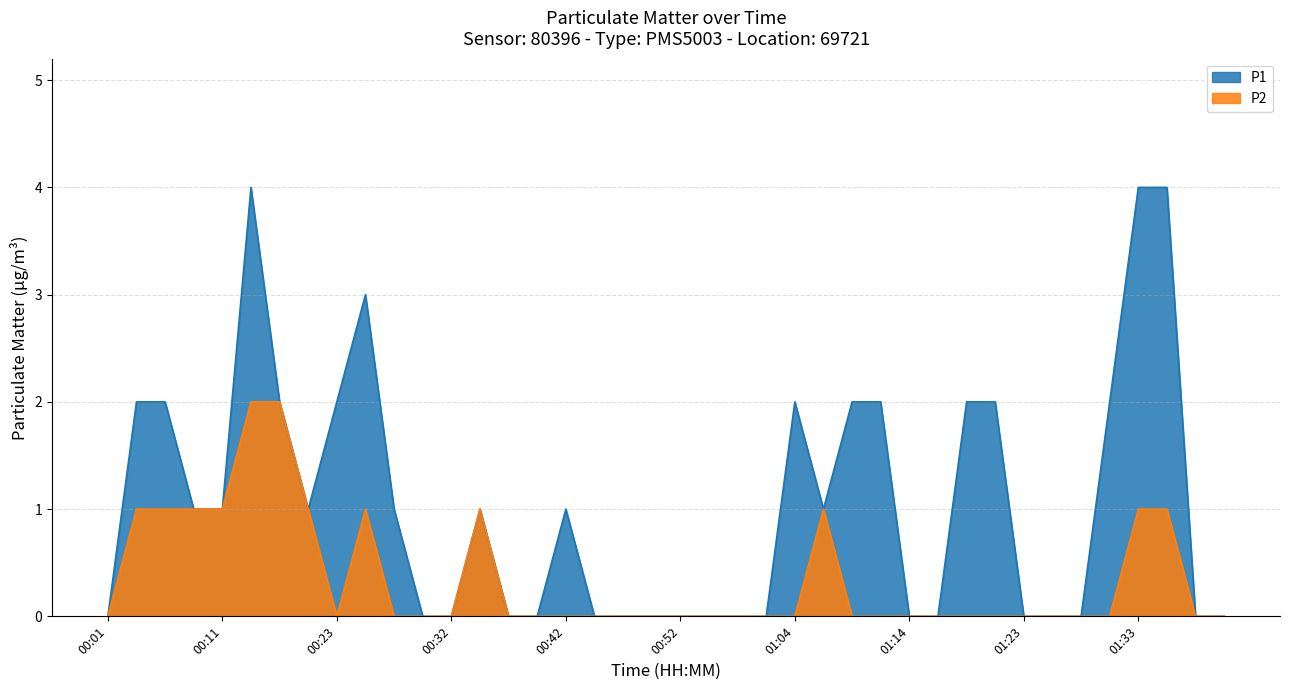

True or false: P1 has more than 2 points higher than both neighbors.

True